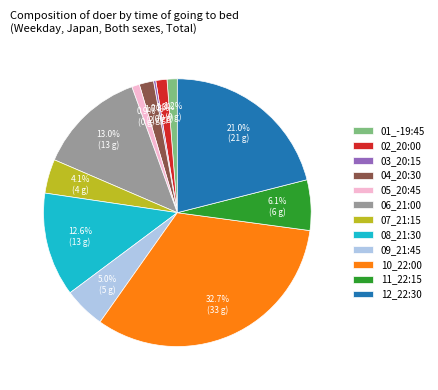

Which slice is the largest?

10_22:00